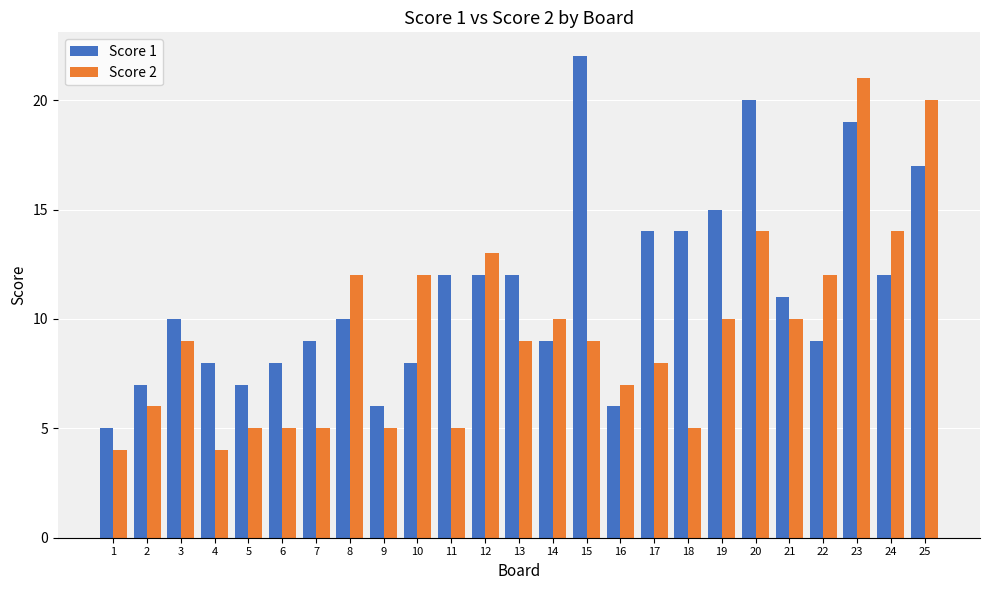

Does the chart contain any negative values?

No